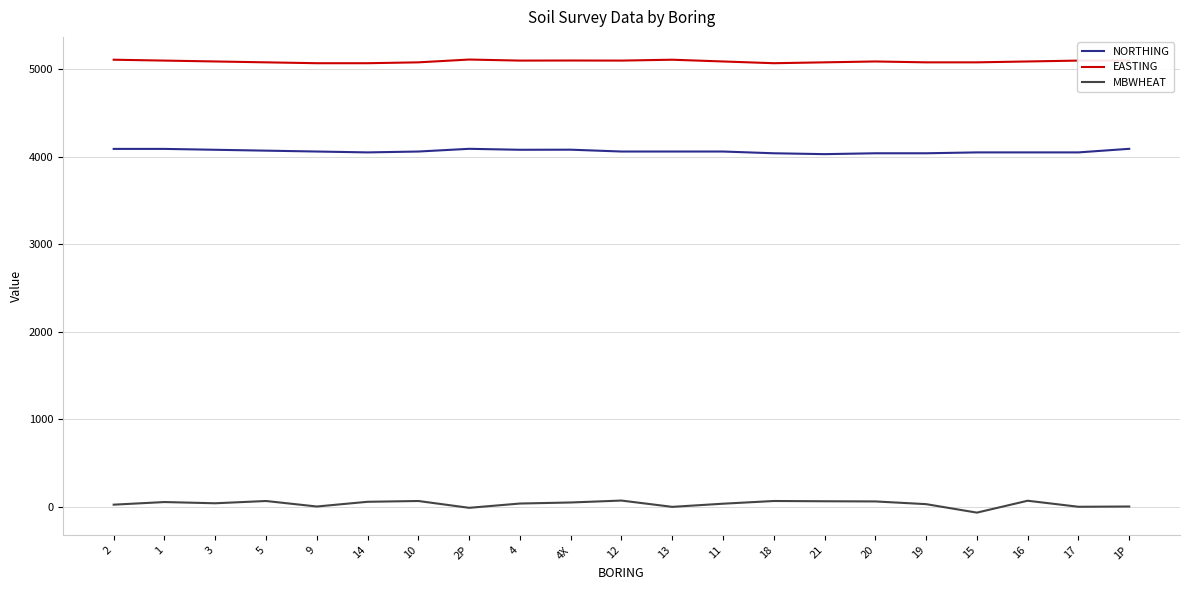

At how many categories does at least one series exceed 3617?

21